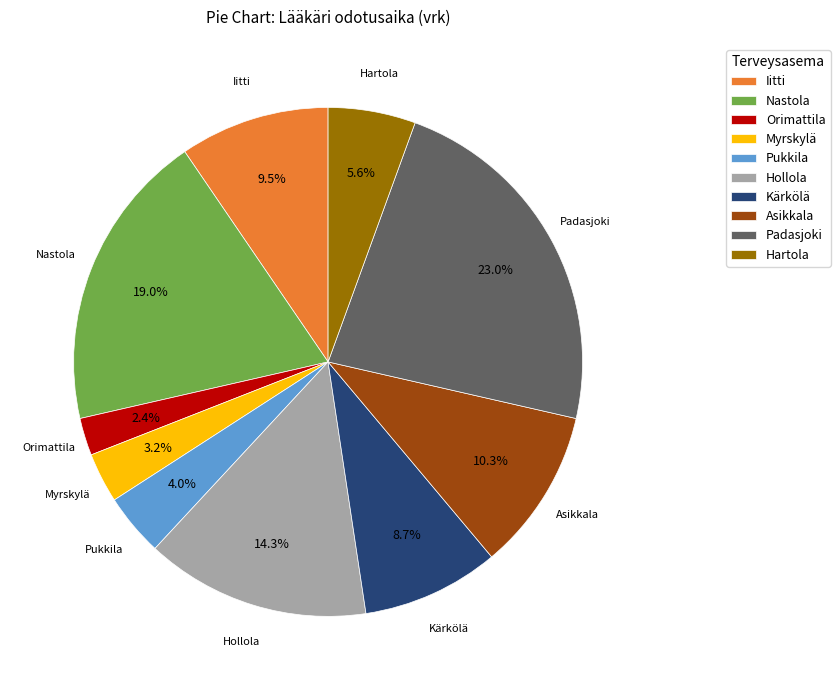

Is Asikkala the majority of the pie?

No